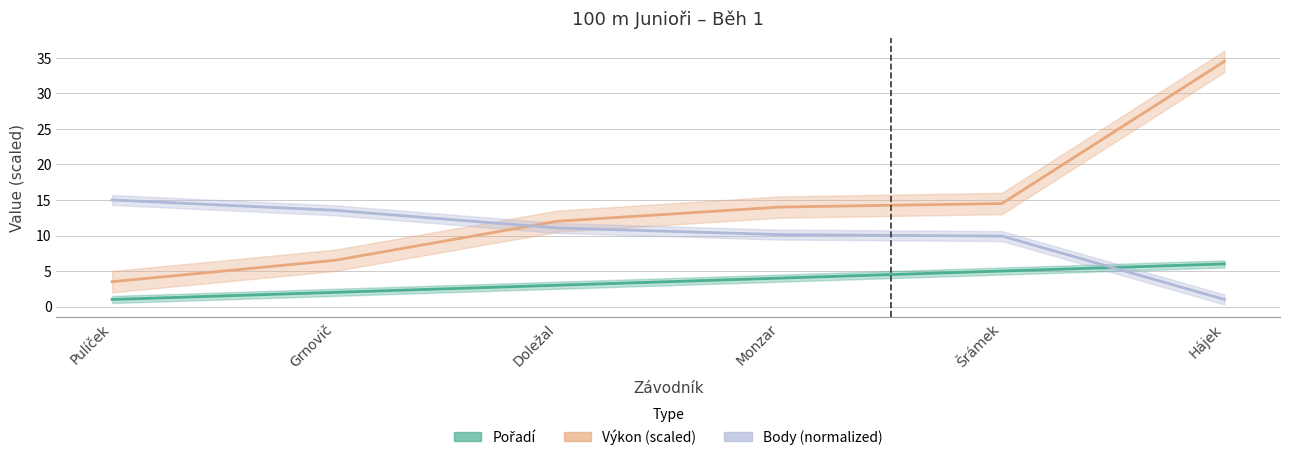

True or false: Body (normalized) has more than 1 interior local peaks.

False